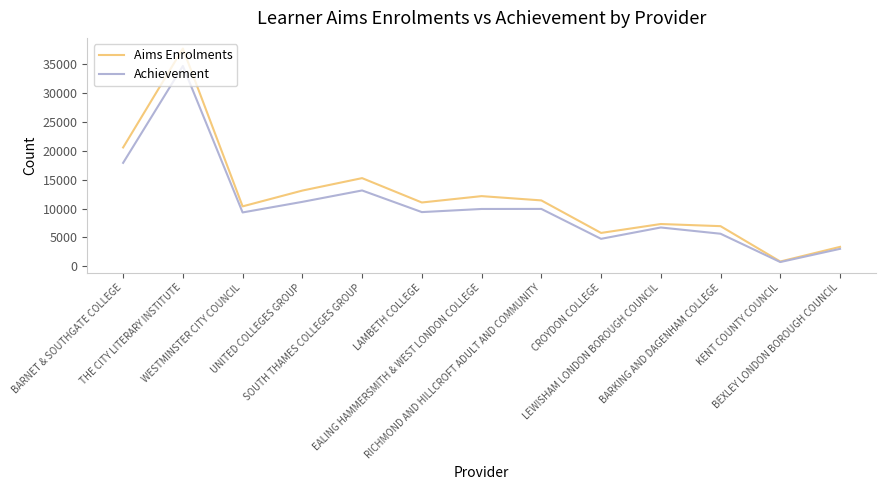

True or false: Aims Enrolments has a value of 28532 at BARNET & SOUTHGATE COLLEGE.

False